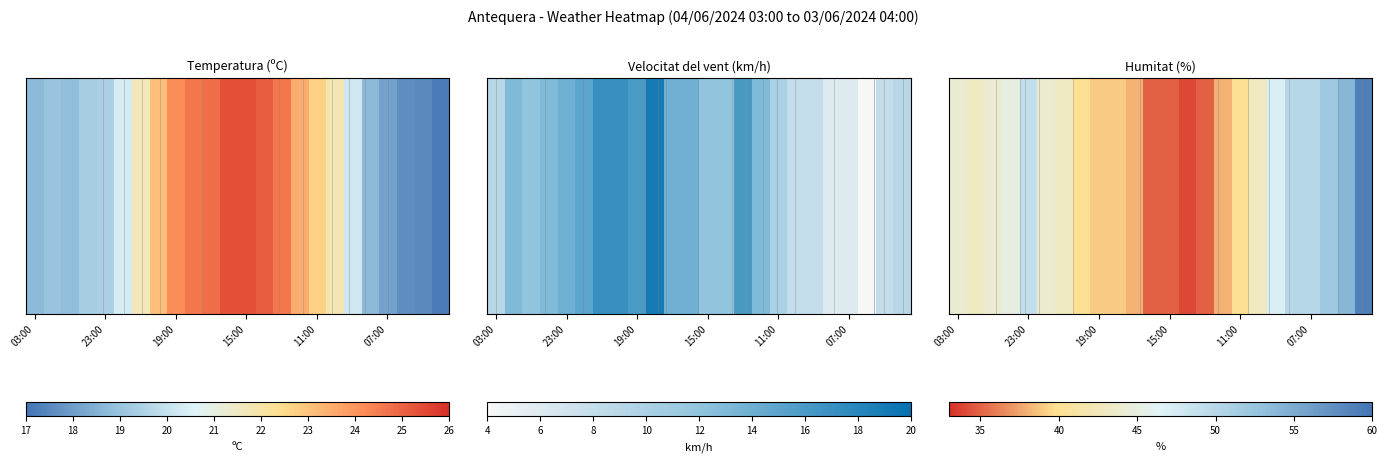

Is it true that the value at 9 is 19?

False